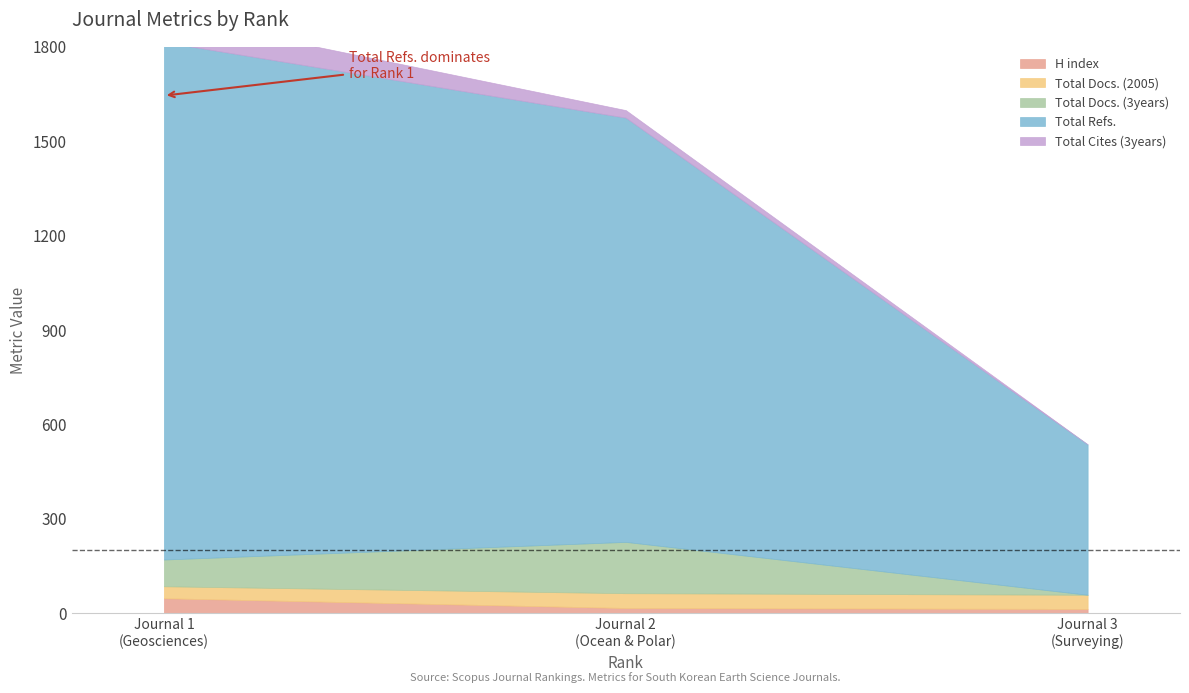

What is the value of the Total Cites (3years) point at the 1st from the left?

85